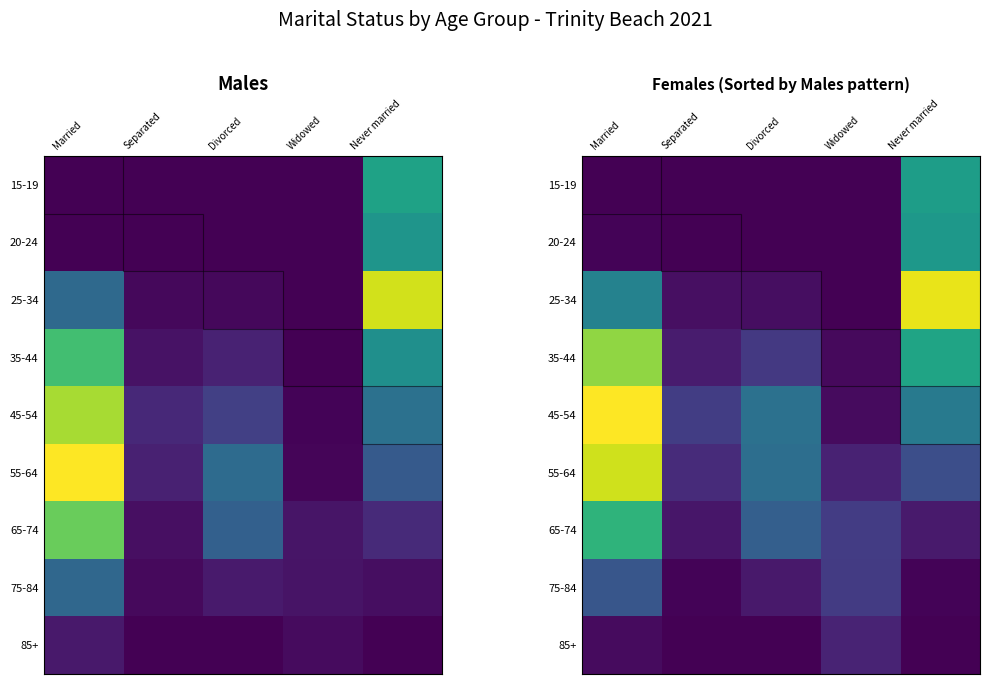

How many data points in 15-19 are above 0?

1